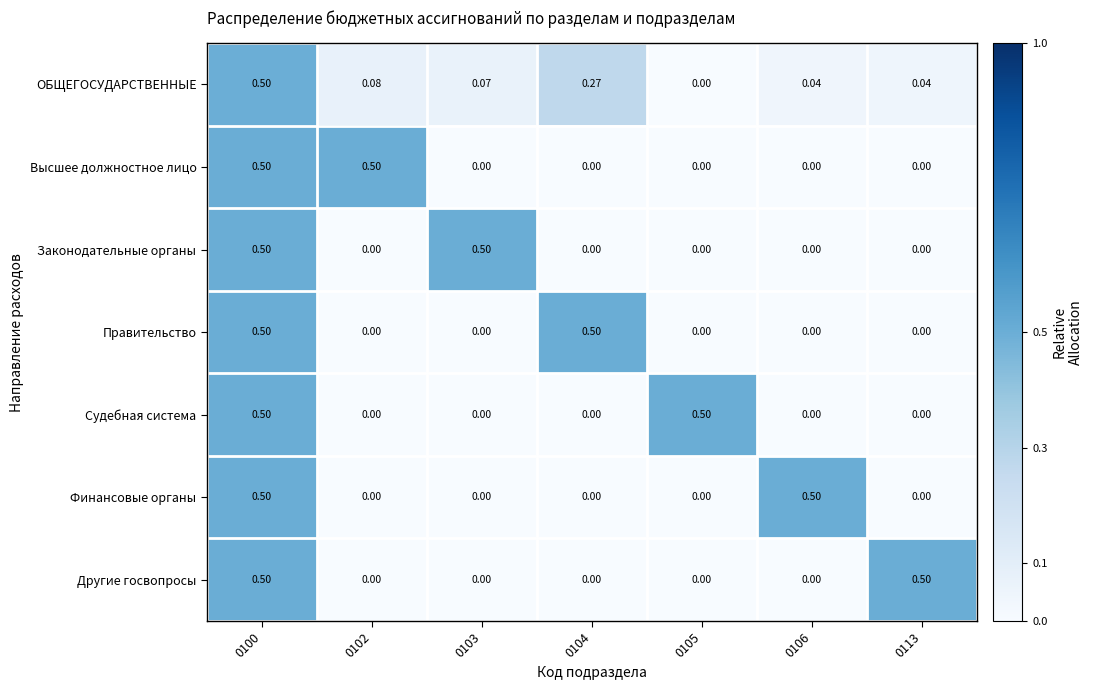

Is the value of Правительство at 0100 greater than the value of ОБЩЕГОСУДАРСТВЕННЫЕ at 0106?

Yes